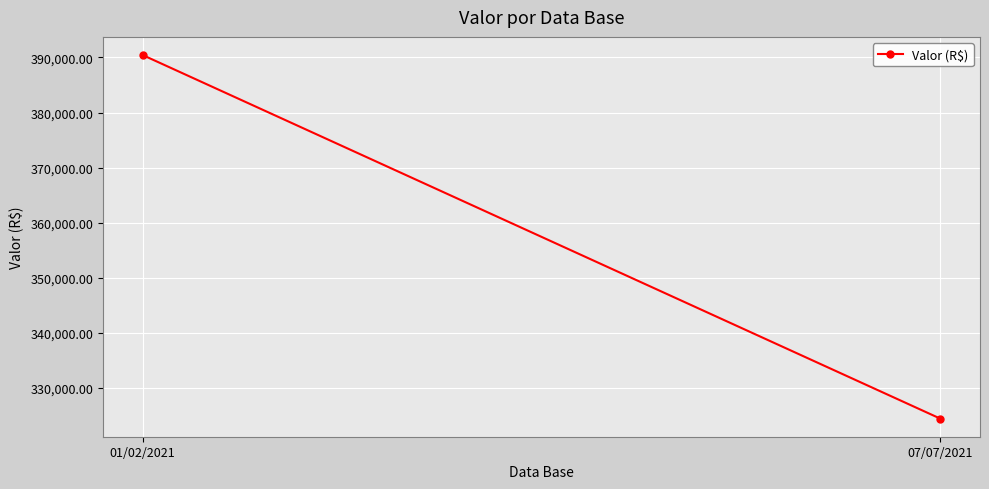

Reading left to right, extract all data points from this chart.

390437.1	324386.7